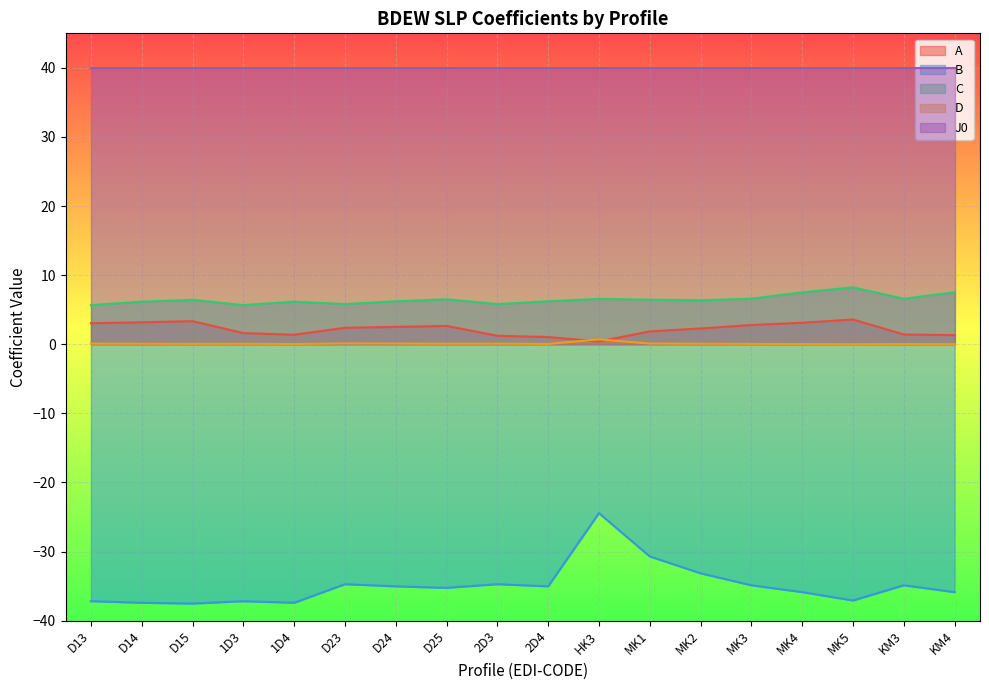

The D series shows 0.1 at 2D4. True or false?

True